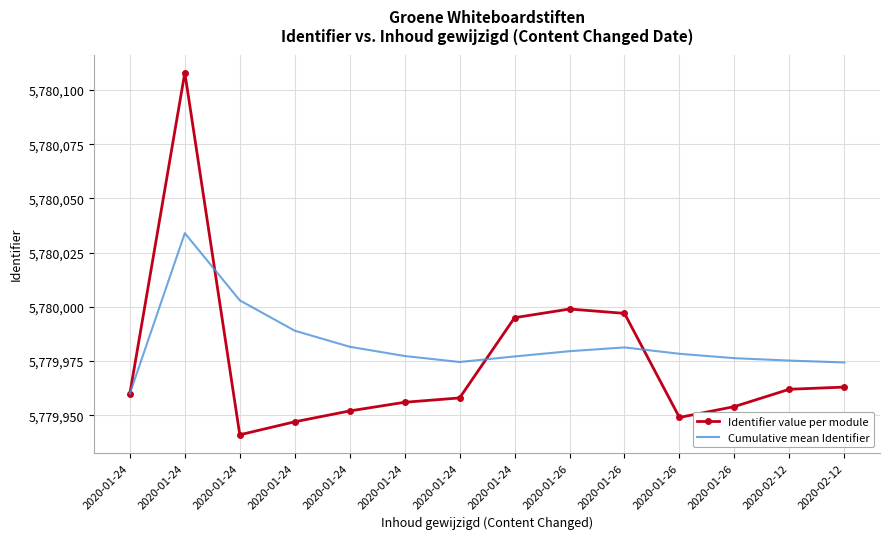

How many interior local valleys does the Identifier value per module series have?

2